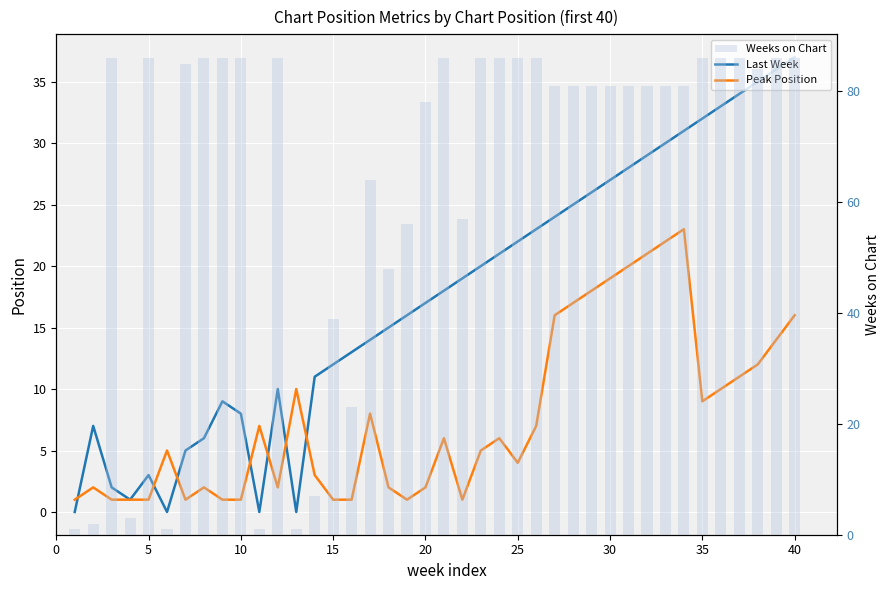

What is the sum of all Last Week values?

699